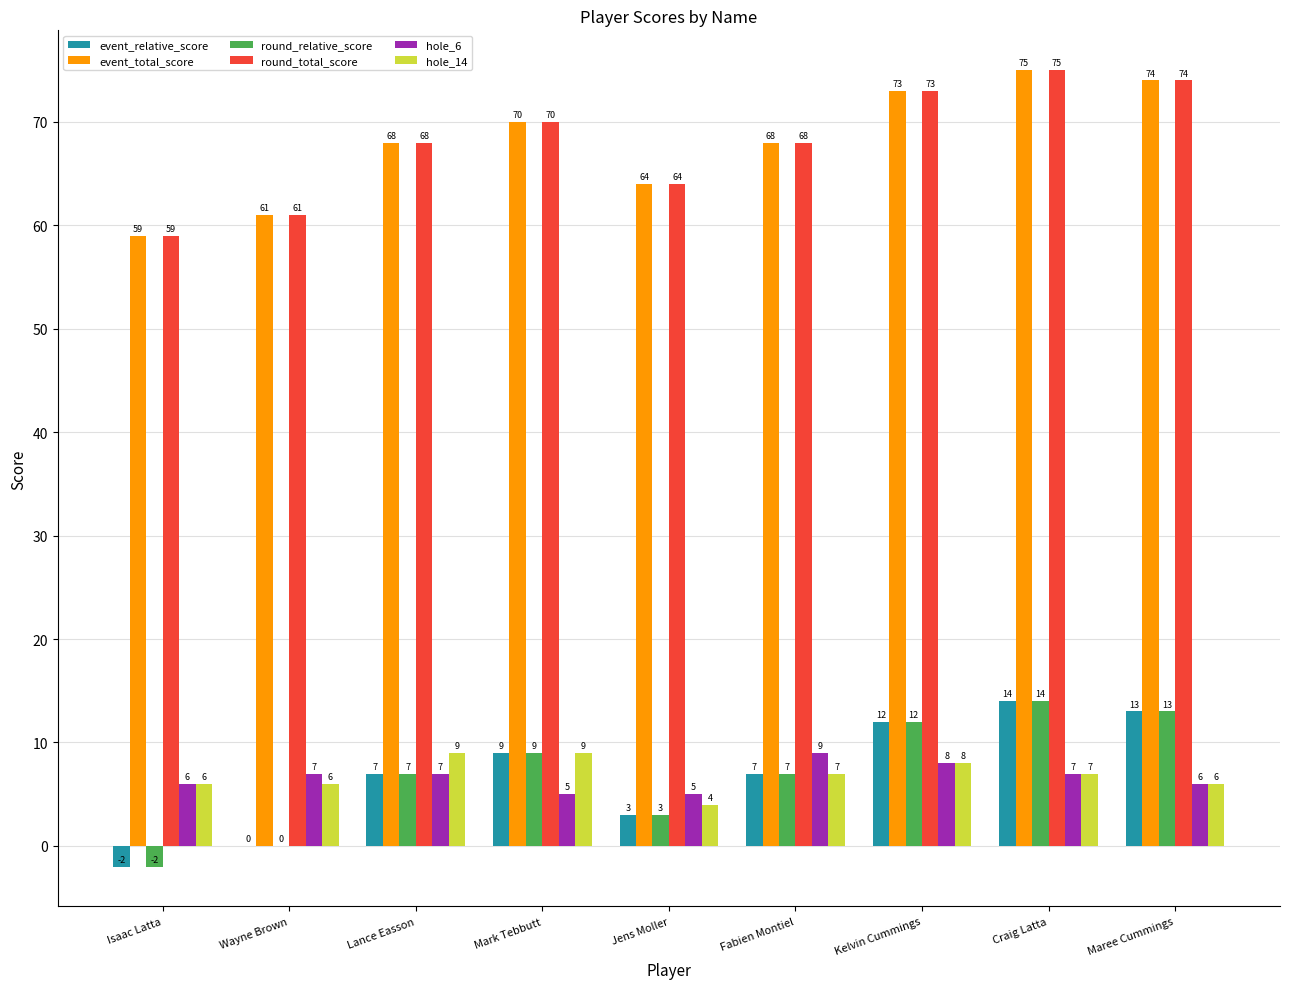

What is the spread (max minus min) of values at Jens Moller?

61